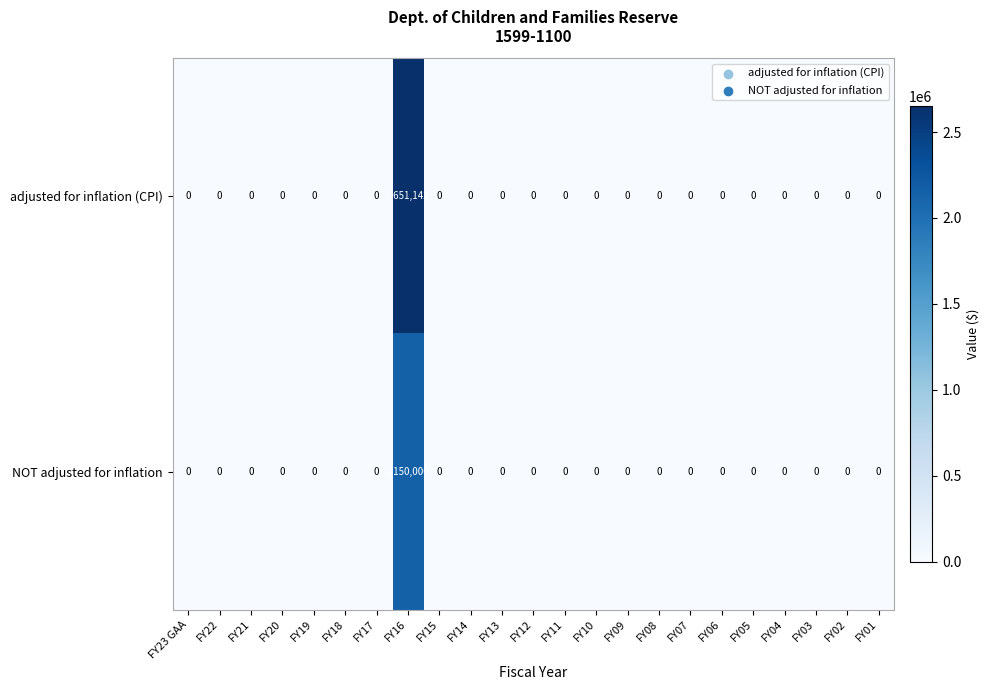

At which label does NOT adjusted for inflation reach its peak?

FY16